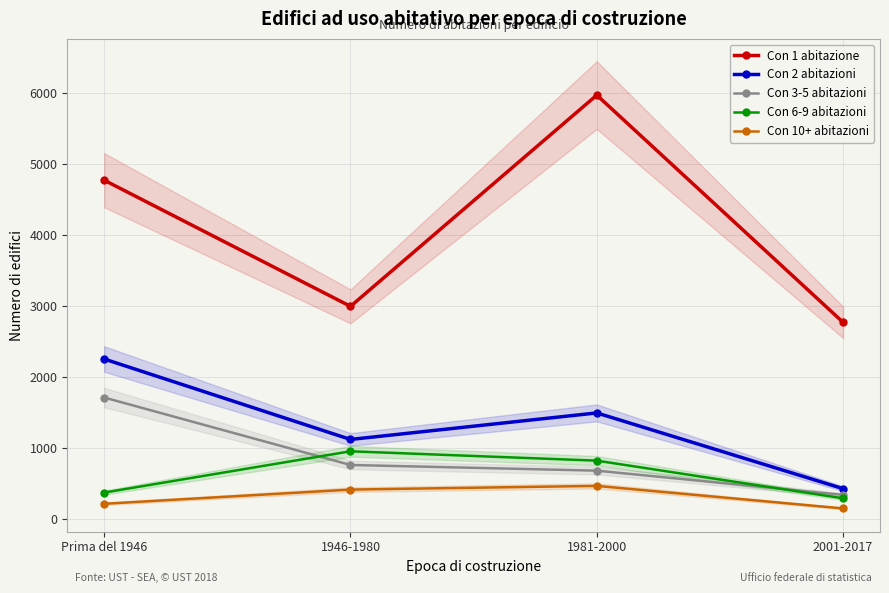

In Con 2 abitazioni, how many points are lower than both neighbors (excluding endpoints)?

1